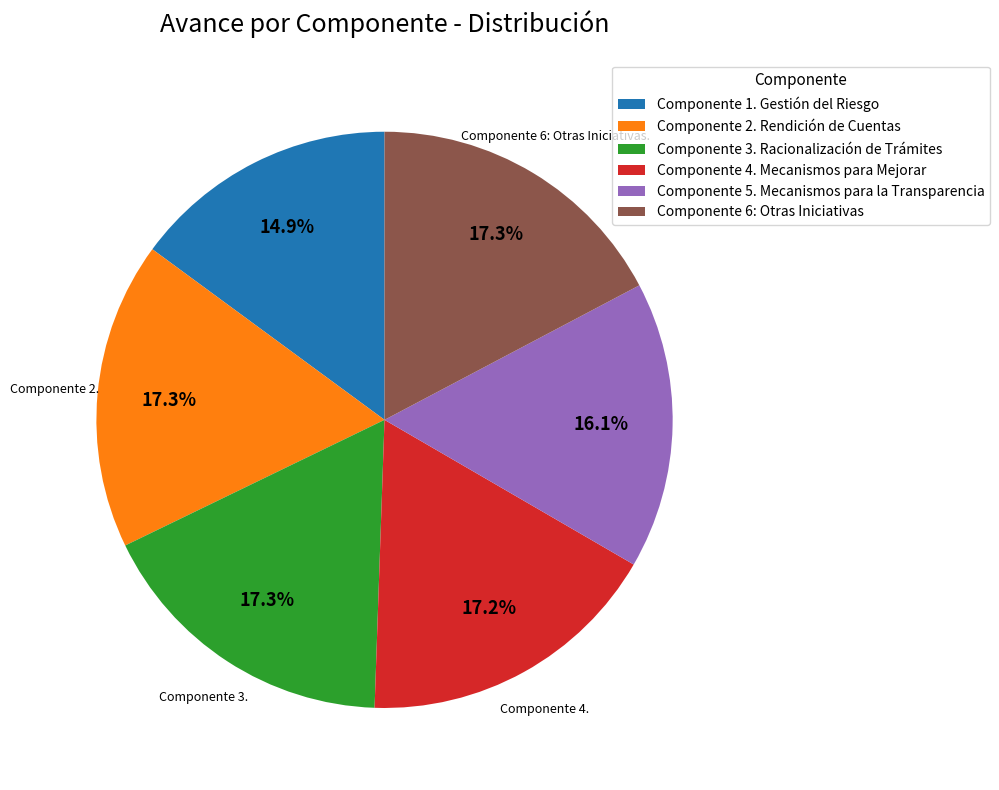

Between Componente 1. Gestión del Riesgo and Componente 2. Rendición de Cuentas, which is larger?

Componente 2. Rendición de Cuentas